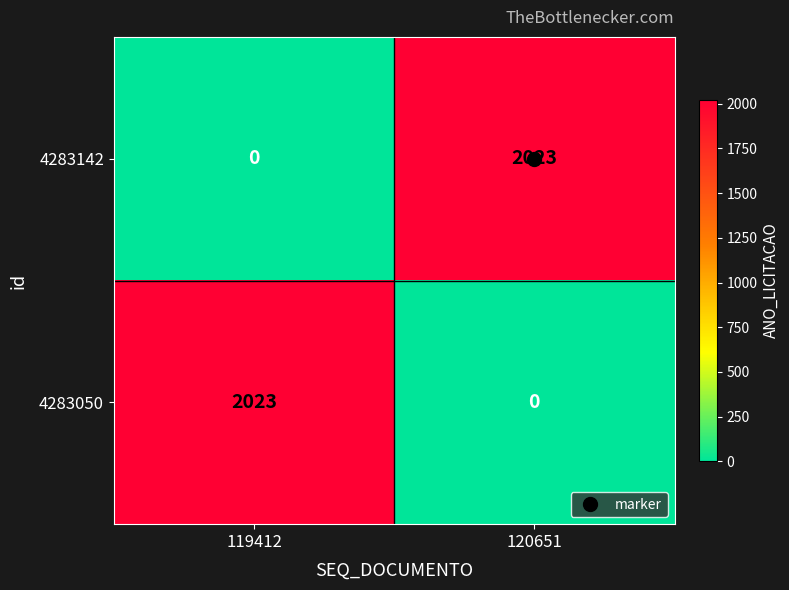

What is the total value across all series at 119412?

2023